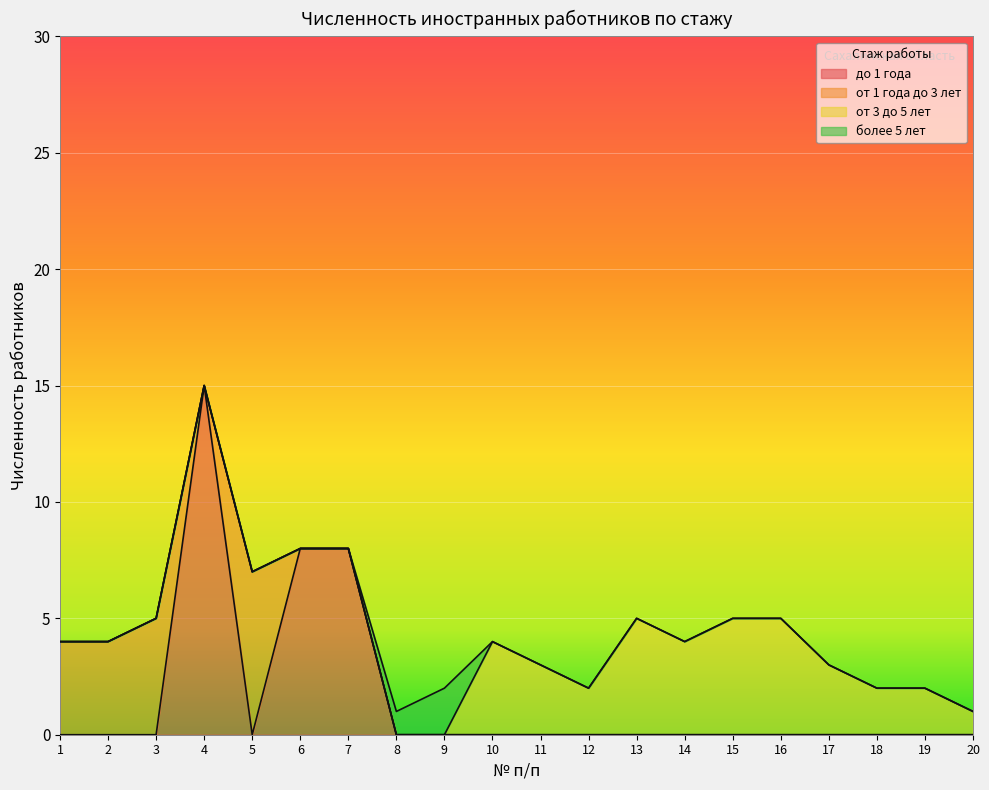

At which label is от 1 года до 3 лет closest to 3?

1